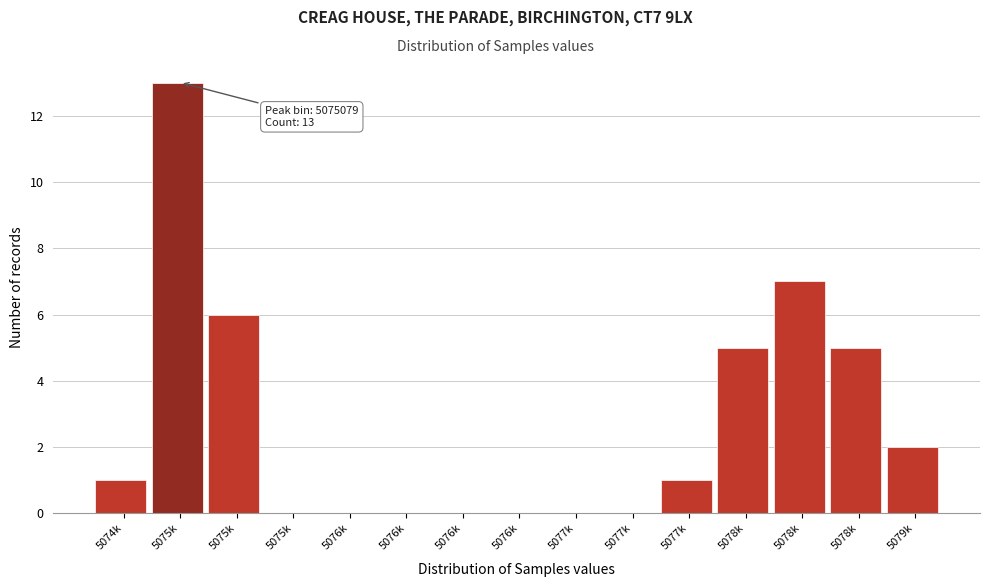

How many series are shown in this chart?

1